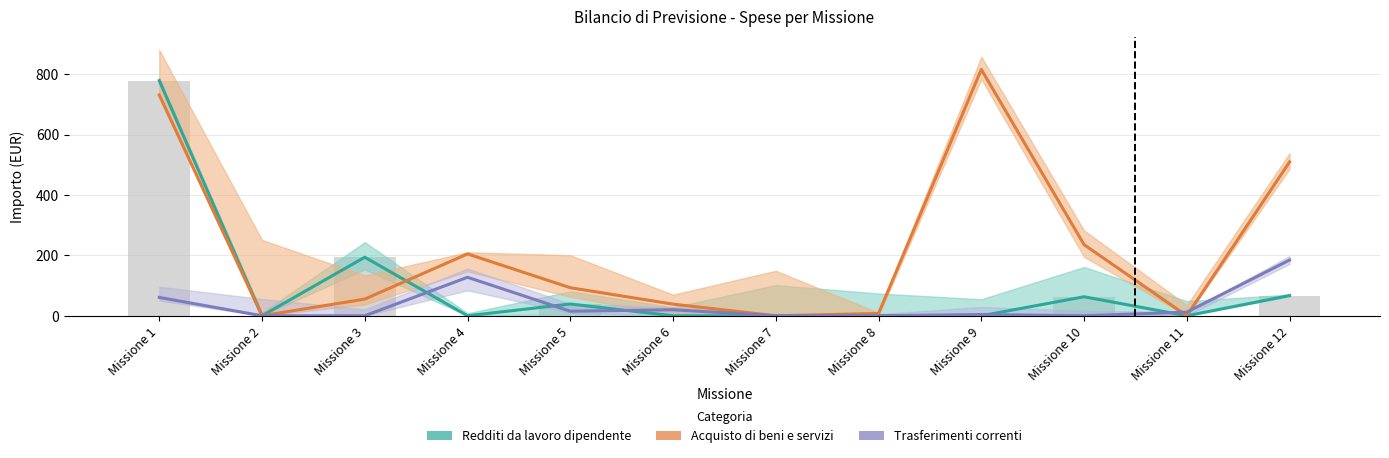

The Redditi da lavoro dipendente series shows 0.0 at Missione 2. True or false?

True